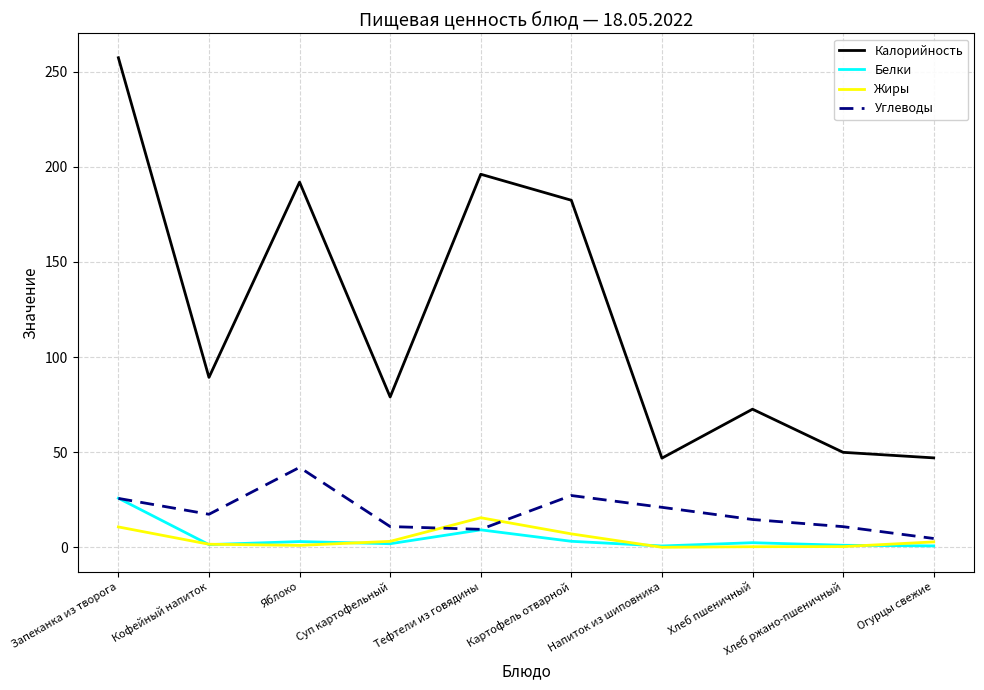

What are all the series names shown in the legend?

Калорийность, Белки, Жиры, Углеводы